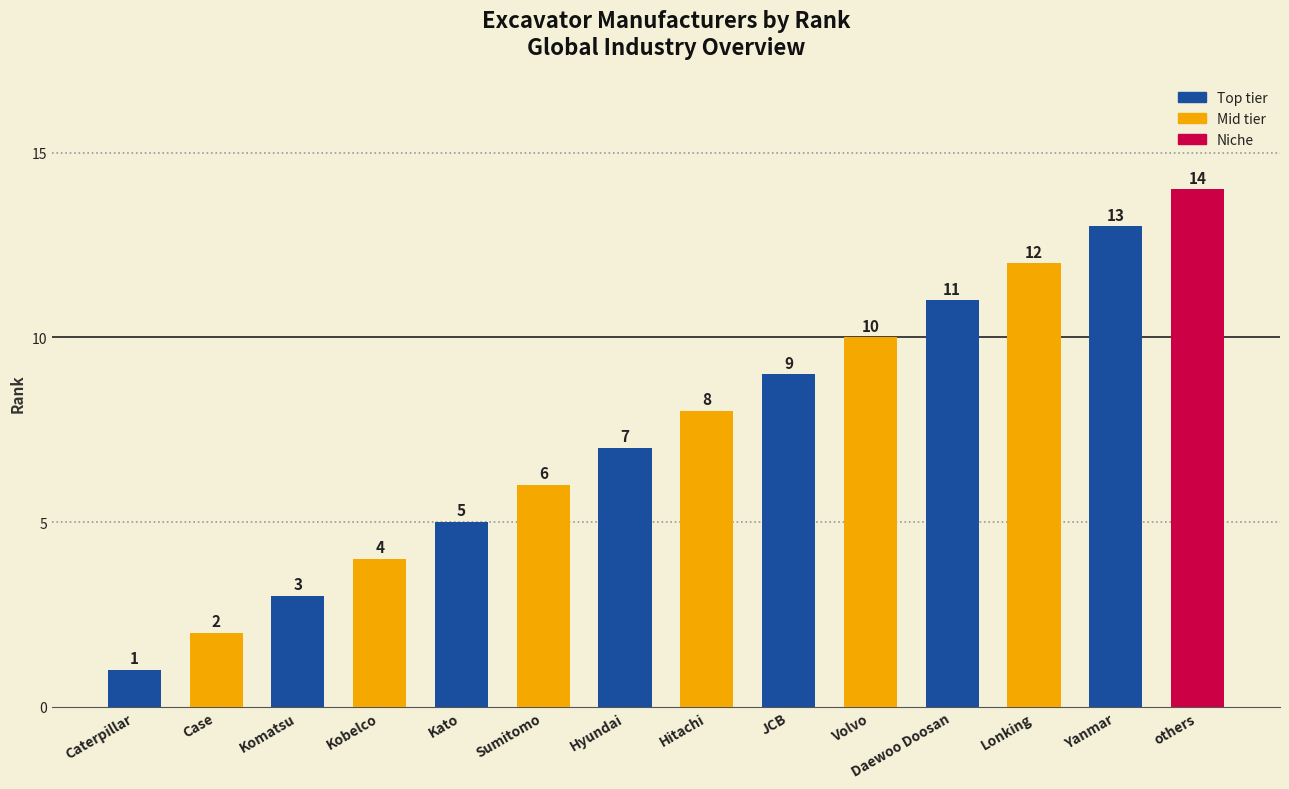

What is the label of the 1st bar from the right?

others